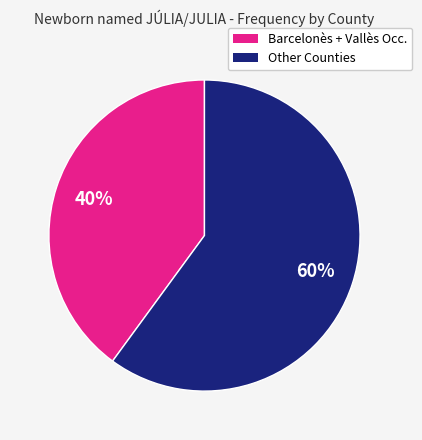

To the nearest percent, what is the average slice percentage?

50%